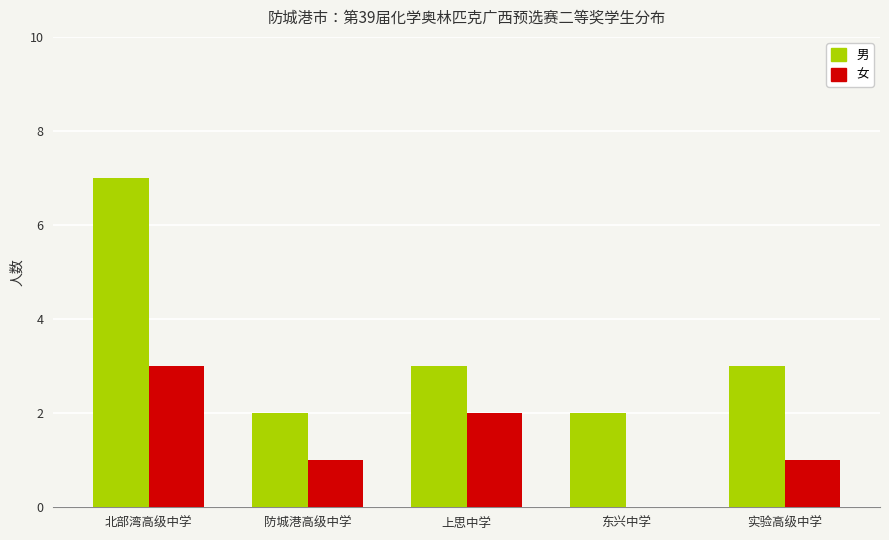

What is the approximate value of 男 at 东兴中学?

2